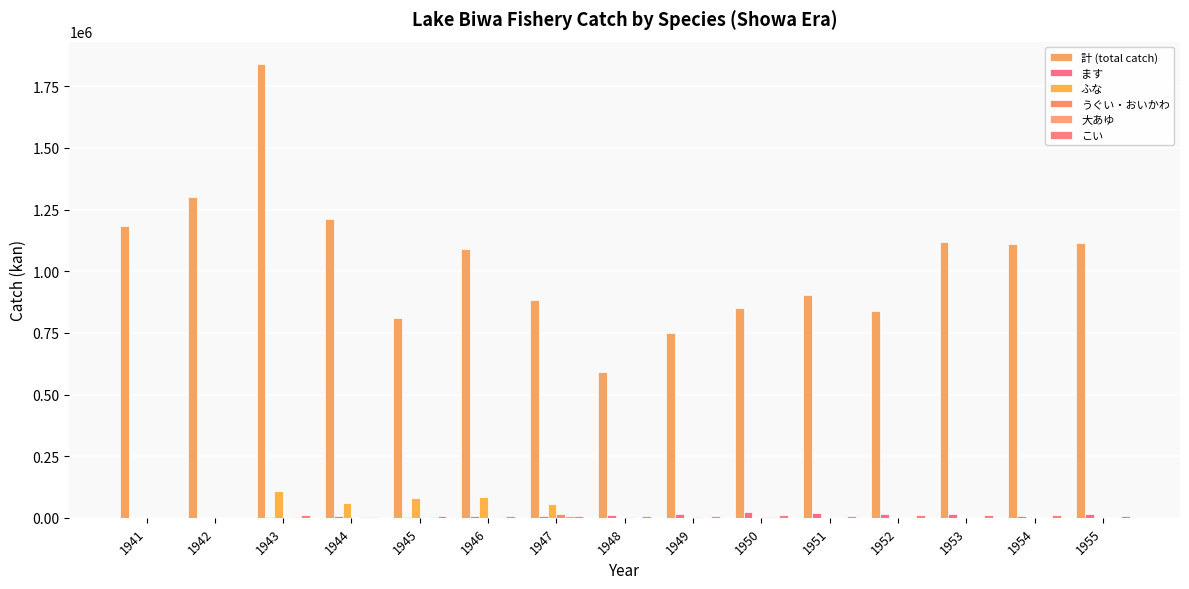

What is the difference between the highest and lowest values at 1941?

1182452